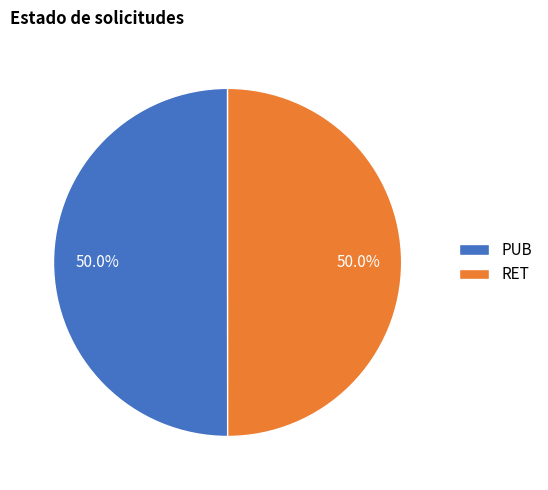

The RET slice represents 50% of the pie. True or false?

True